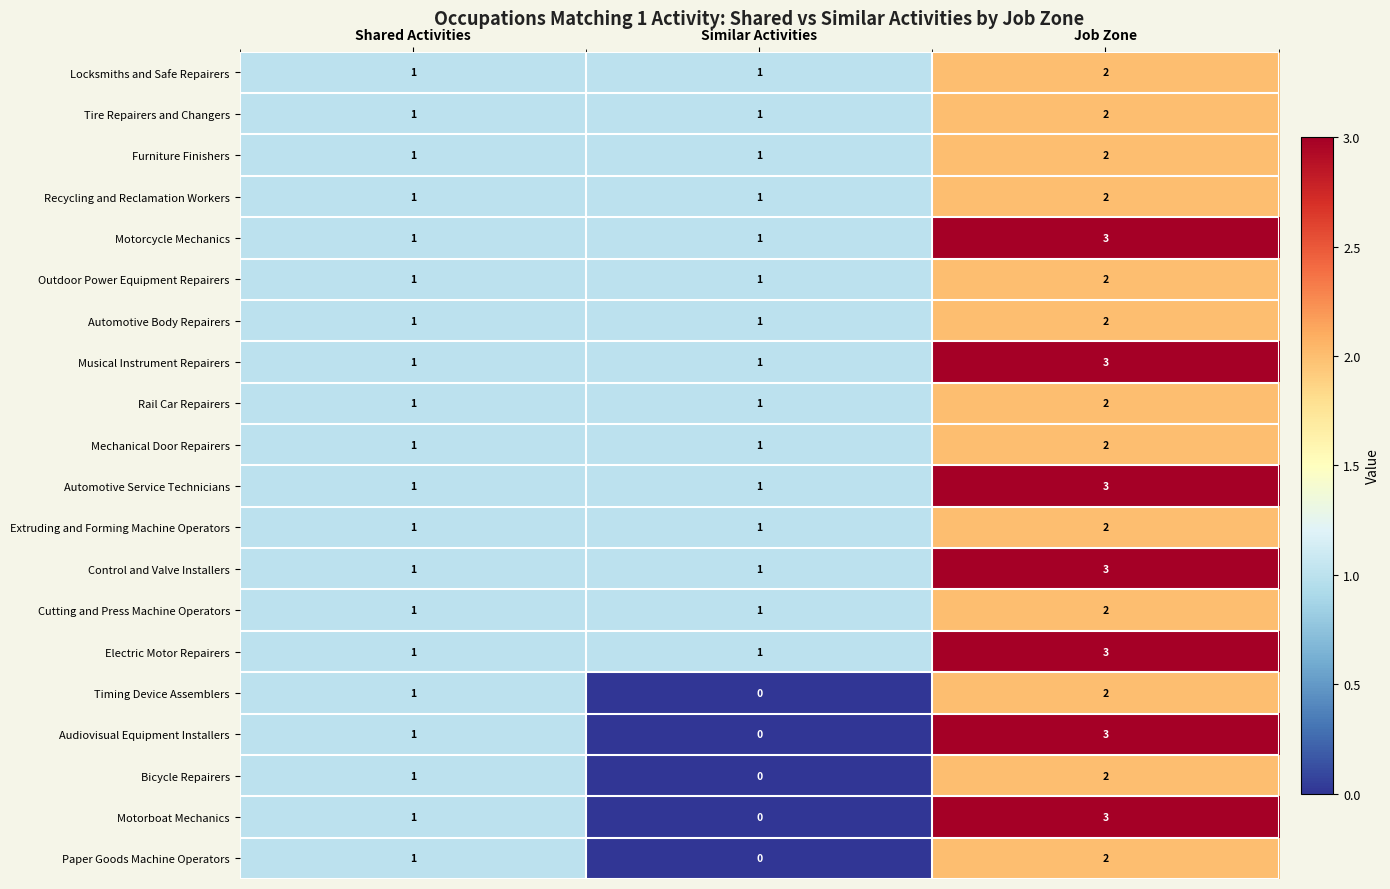

Is it true that Automotive Service Technicians equals 3 at Job Zone?

True